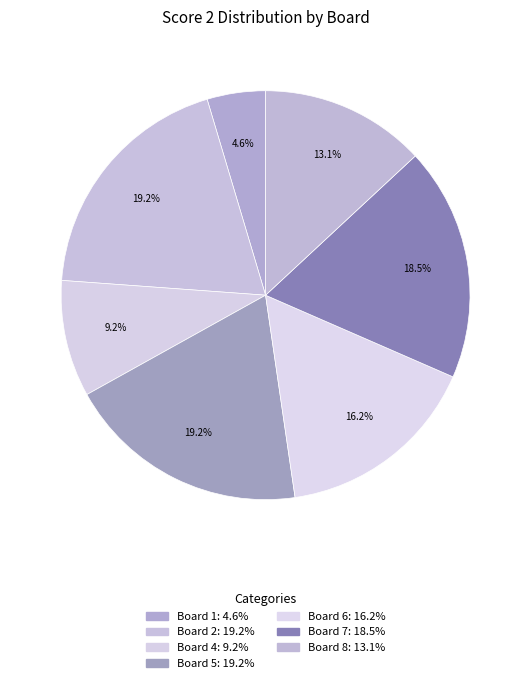

How many segments does this pie chart have?

7